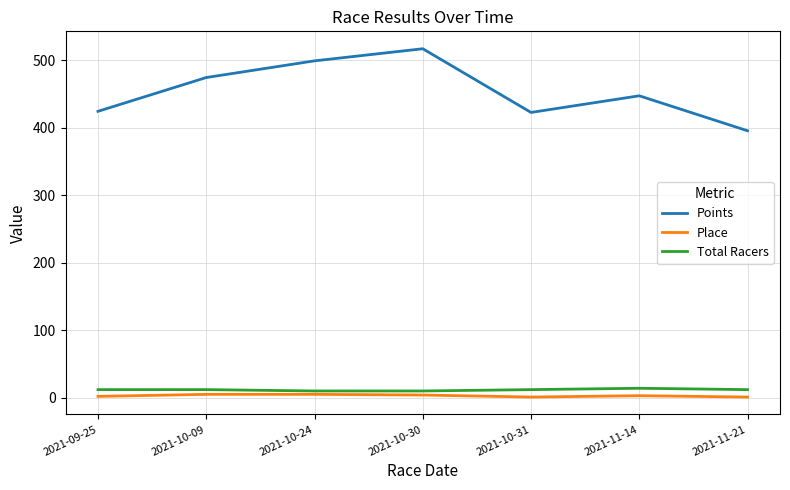

What is the sum of the Points values at 2021-10-30 and 2021-10-09?

991.0